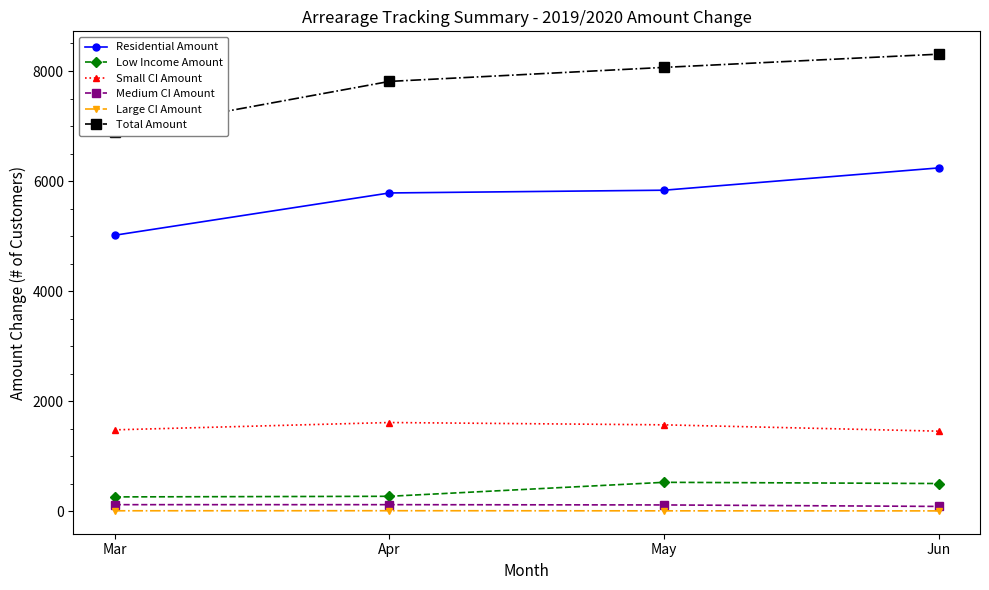

What is the difference between the maximum and minimum values in the Low Income Amount series?

265